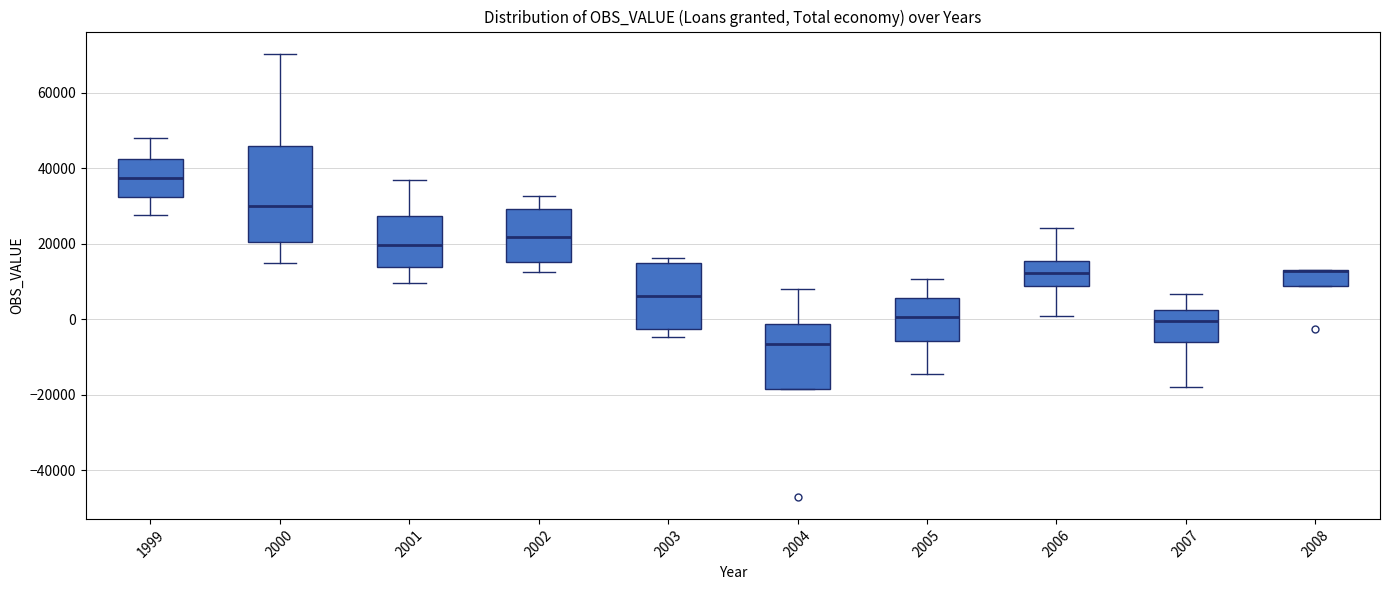

Reading left to right, read every box against the y-axis: the position of its median line, the range the box covers, and the ends of its whiskers. The values are not printed on the chart, so give them approximately, as read against the axis.

1999: median 38000, box 32000 to 42000, whiskers 28000 to 48000
2000: median 30000, box 20000 to 46000, whiskers 14000 to 70000
2001: median 20000, box 14000 to 28000, whiskers 10000 to 36000
2002: median 22000, box 16000 to 30000, whiskers 12000 to 32000
2003: median 6000, box -2000 to 14000, whiskers -4000 to 16000
2004: median -6000, box -18000 to -2000, whiskers -18000 to 8000
2005: median 0, box -6000 to 6000, whiskers -14000 to 10000
2006: median 12000, box 8000 to 16000, whiskers 0 to 24000
2007: median 0, box -6000 to 2000, whiskers -18000 to 6000
2008: median 12000 (drawn on the box's upper edge), box 8000 to 14000, whiskers 8000 to 14000